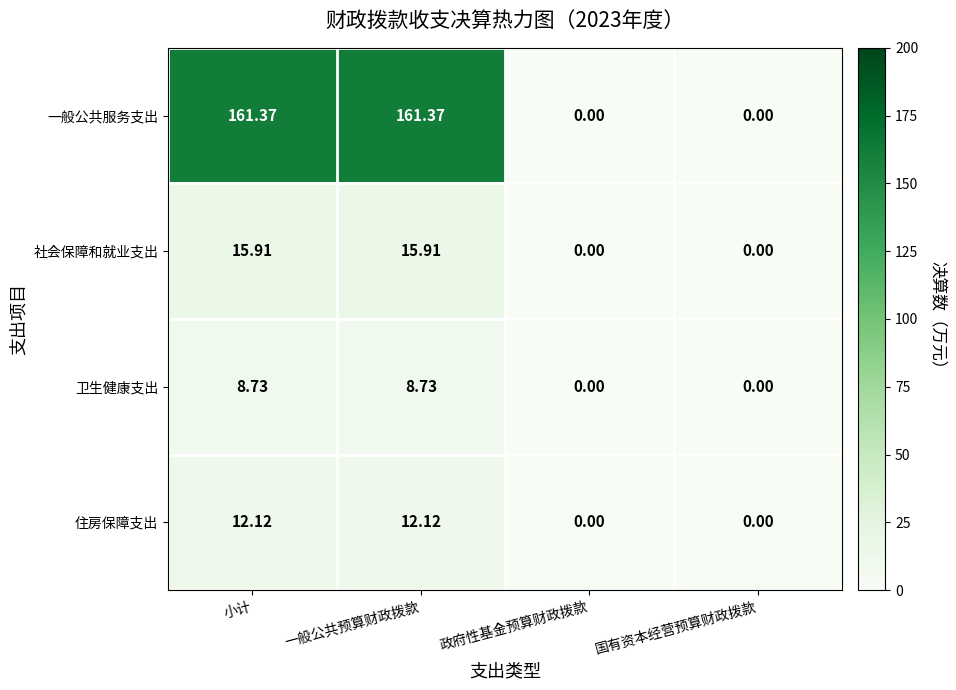

Is the value of 卫生健康支出 at 小计 greater than the value of 住房保障支出 at 国有资本经营预算财政拨款?

Yes